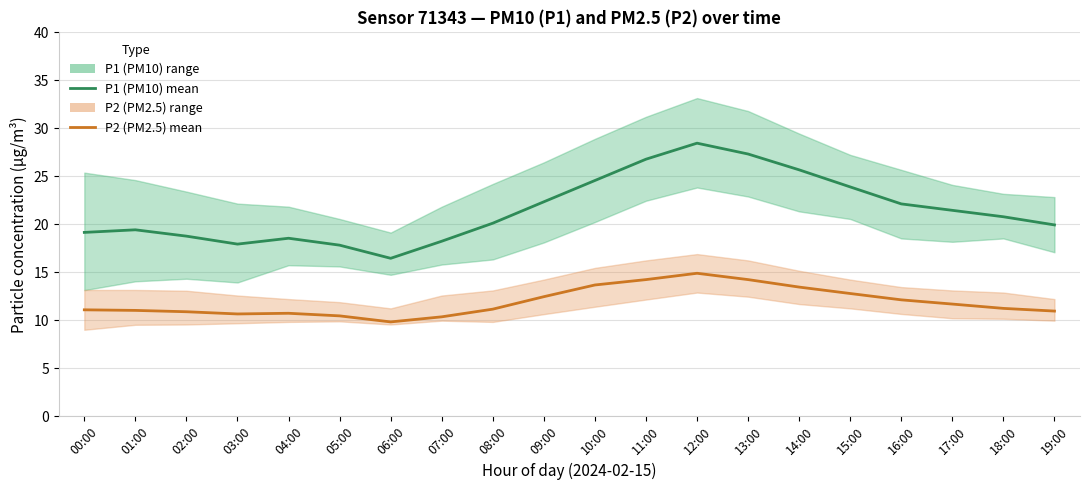

List the series in order of their overall mean, highest first.

P1 (PM10), P2 (PM2.5)